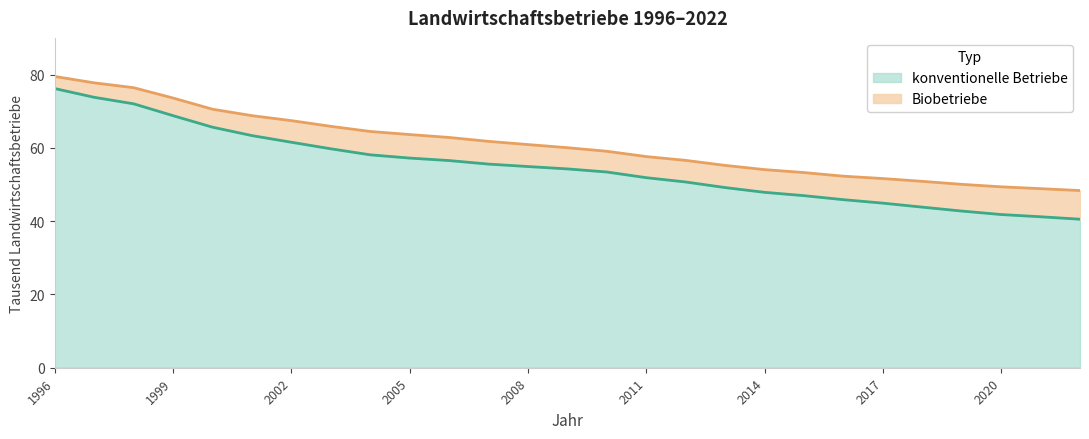

What is the difference between the values at 2013 and 2016?

3.3